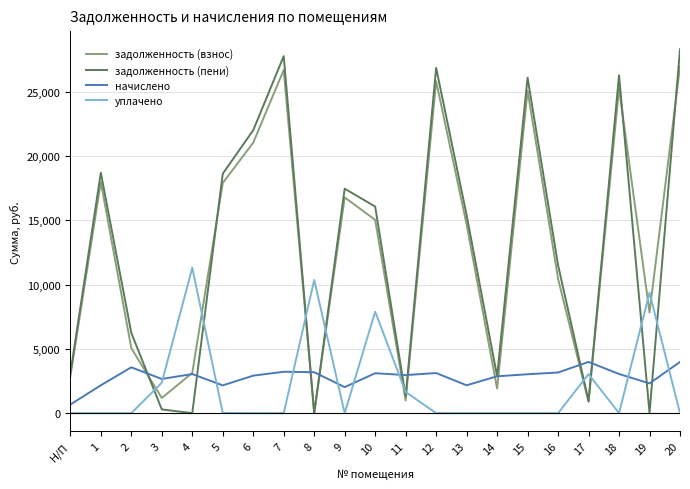

How many lines are shown in the chart?

4